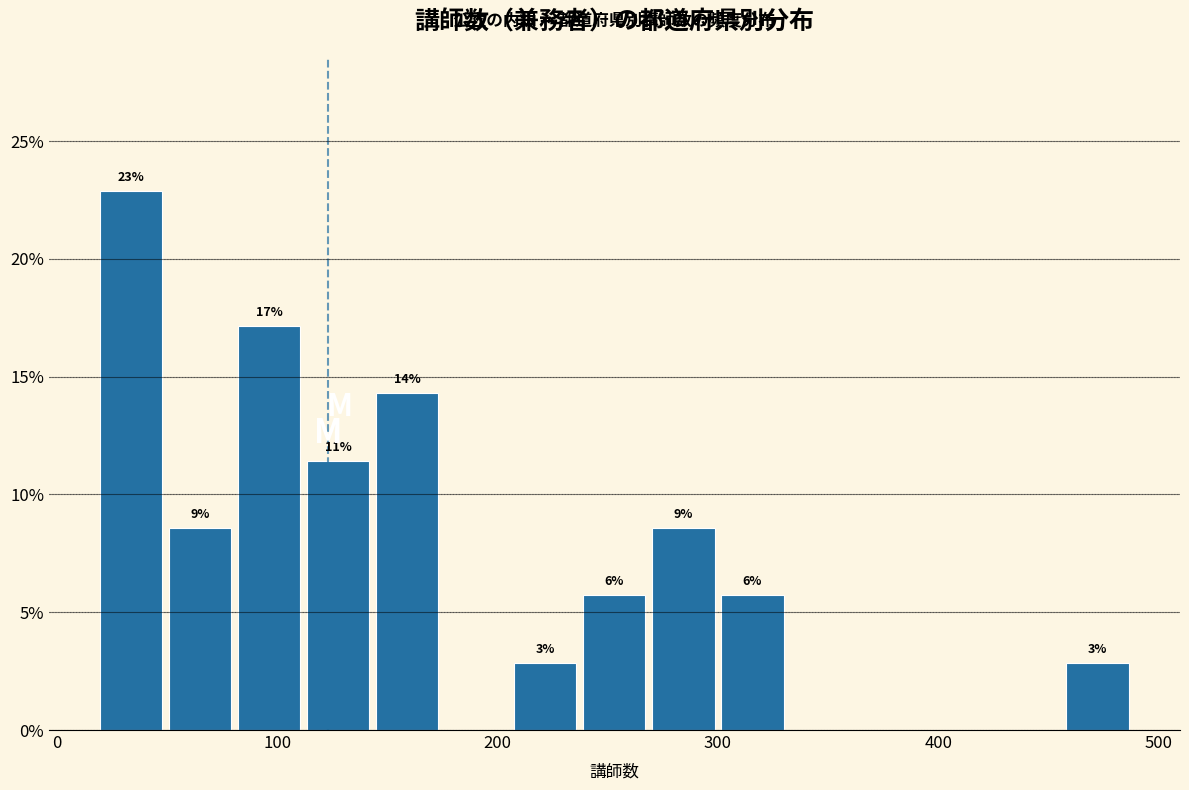

Read against the x-axis, roughly where is the centre of the tallest bar?

30